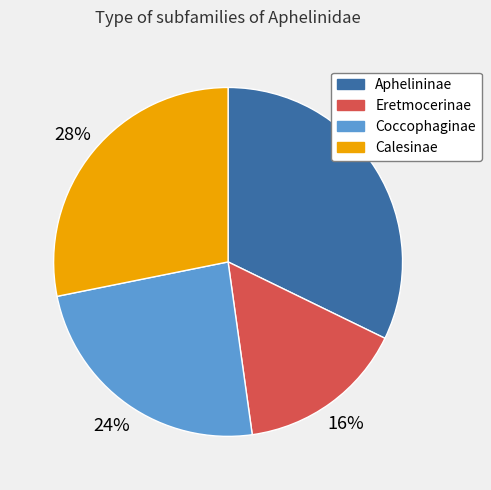

Approximately how many times larger is the value at Eretmocerinae compared to Calesinae?

0.6